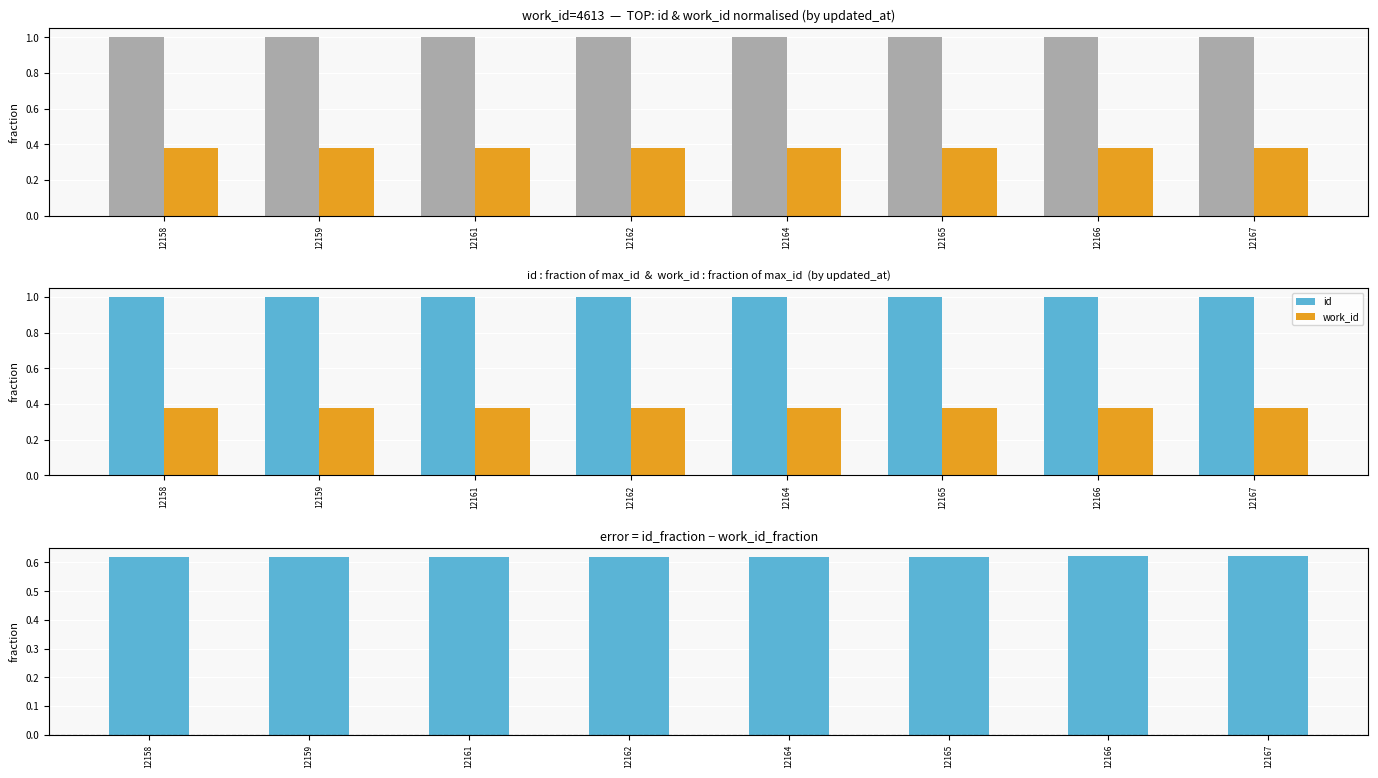

Which series has the largest total across all categories?

id (normalised)